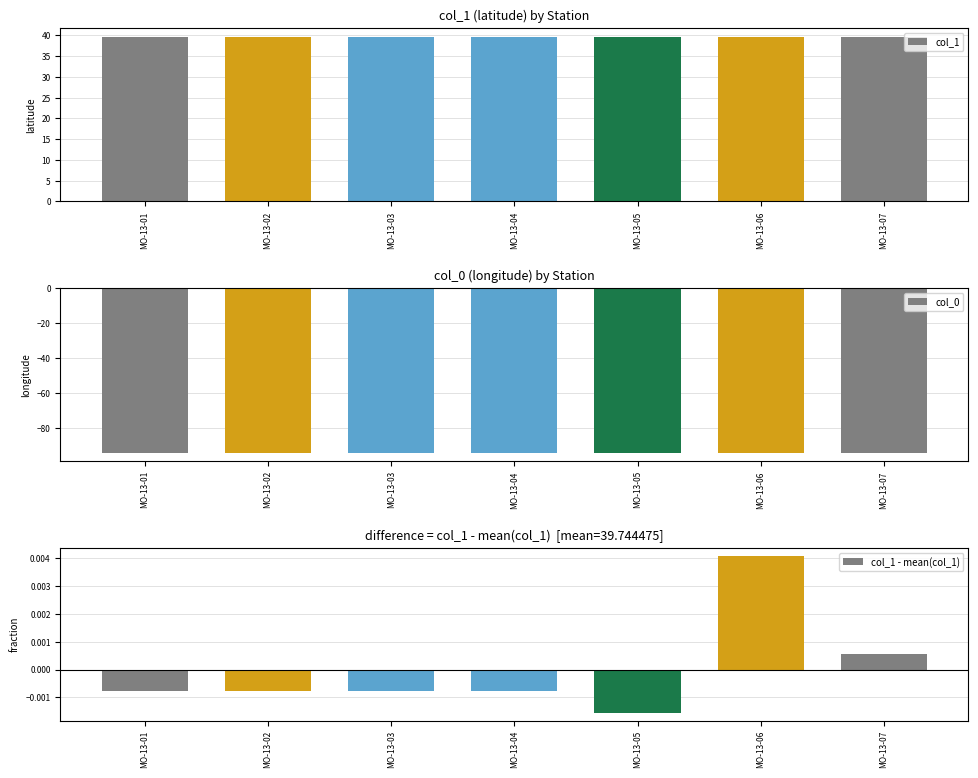

Where is col_1 - mean(col_1) nearest to the value 0?

MO-13-07